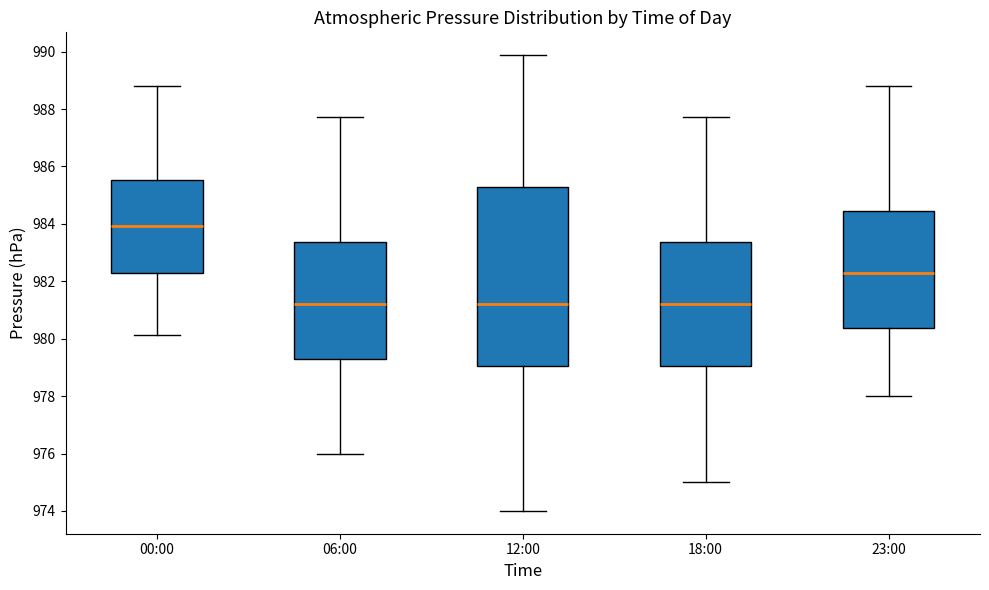

Reading left to right, read every box against the y-axis: the position of its median line, the range the box covers, and the ends of its whiskers. The values are not printed on the chart, so give them approximately, as read against the axis.

00:00: median 984.0, box 982.2 to 985.6, whiskers 980.2 to 988.8
06:00: median 981.2, box 979.4 to 983.4, whiskers 976.0 to 987.8
12:00: median 981.2, box 979.0 to 985.2, whiskers 974.0 to 989.8
18:00: median 981.2, box 979.0 to 983.4, whiskers 975.0 to 987.8
23:00: median 982.2, box 980.4 to 984.4, whiskers 978.0 to 988.8